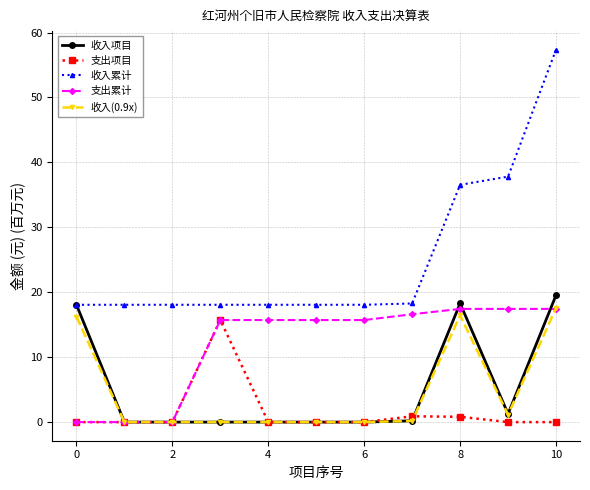

What is the difference between the maximum and minimum values in the 支出项目 series?

15.7